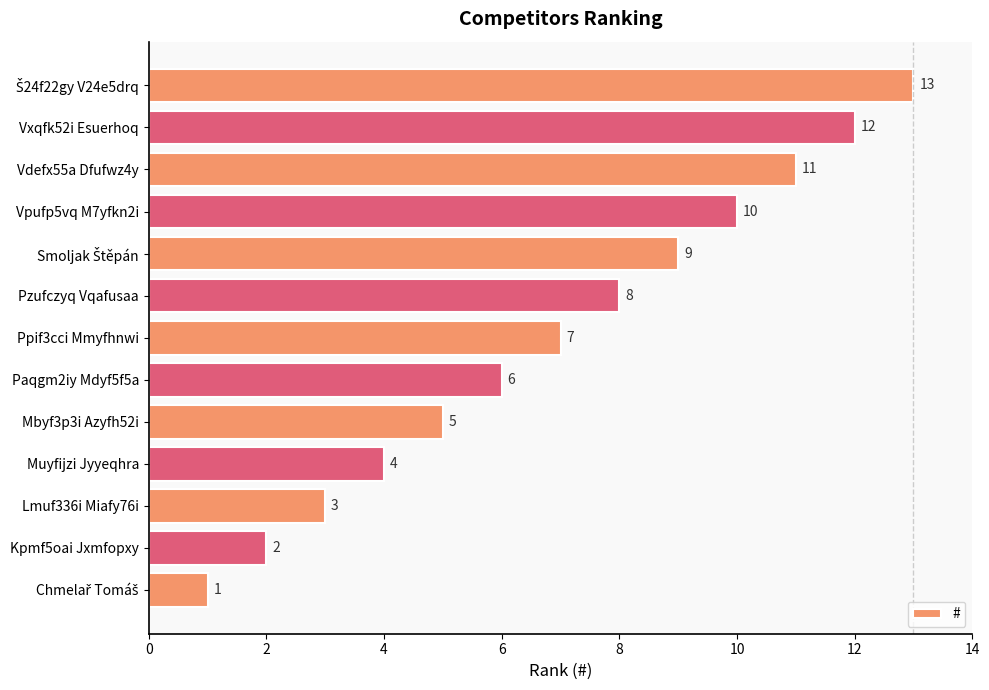

The chart shows a value of 2 at Pzufczyq Vqafusaa. True or false?

False